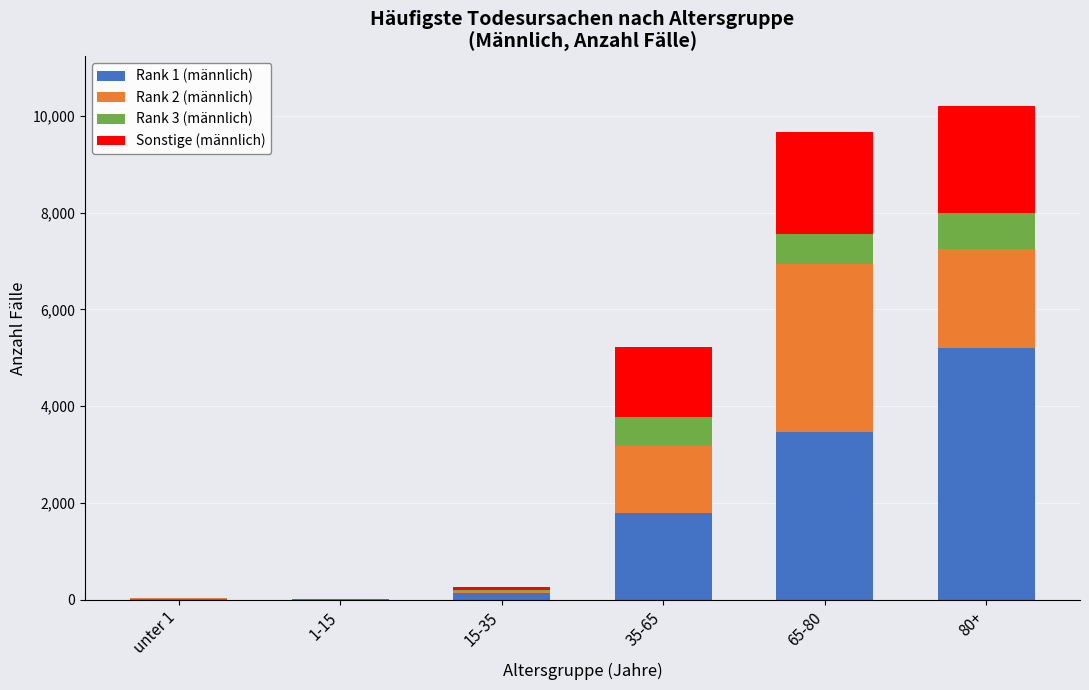

What are all the series names shown in the legend?

Rank 1 (männlich), Rank 2 (männlich), Rank 3 (männlich), Sonstige (männlich)